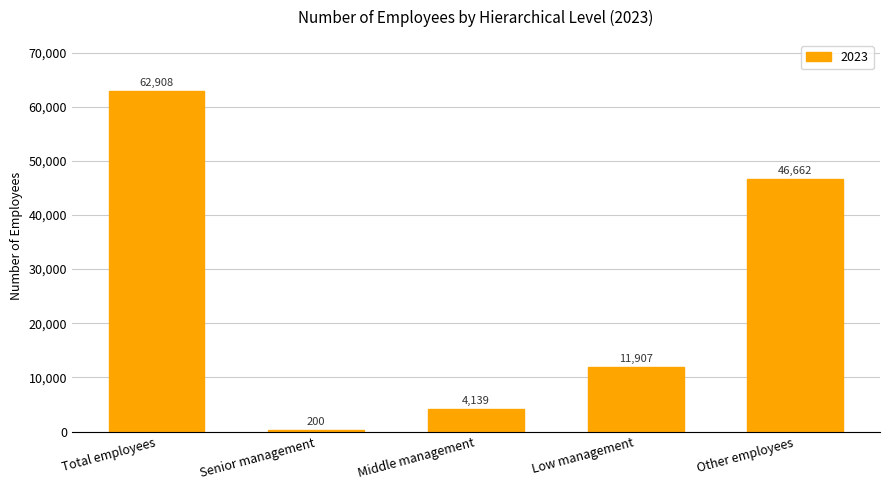

What is the maximum value shown in the chart?

62908